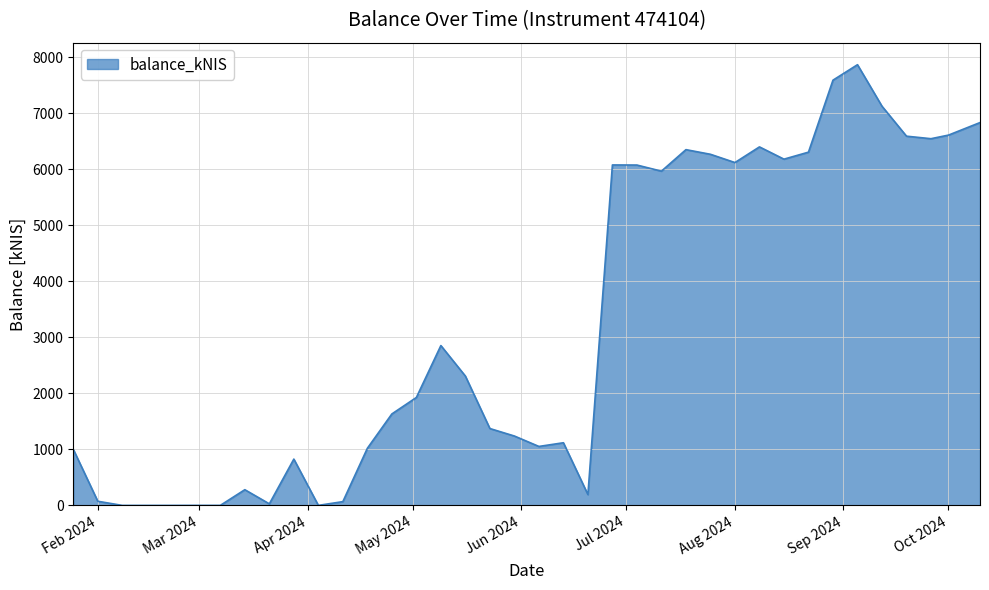

What is the greatest value displayed?

7864.4